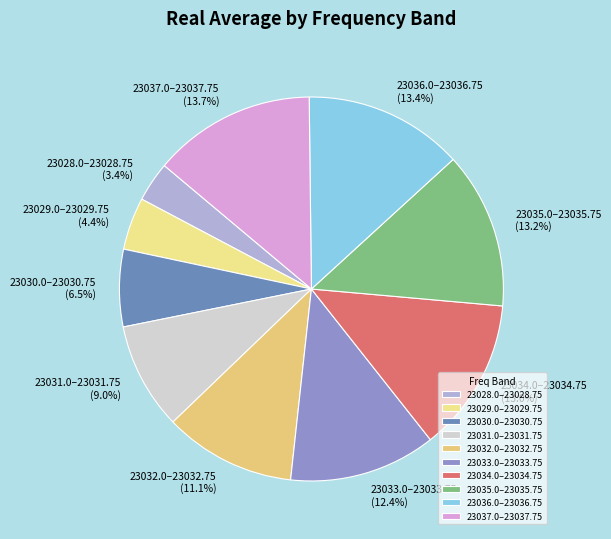

Count the number of slices in the pie.

10